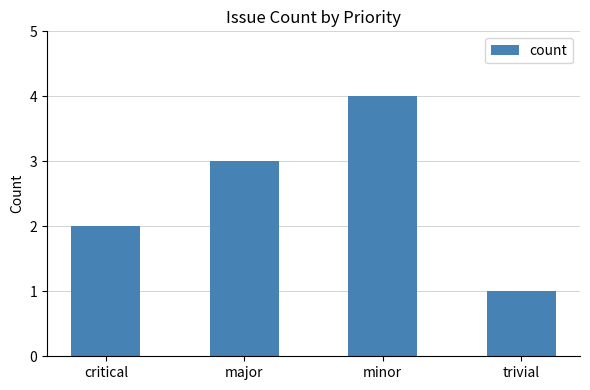

Which category has the lowest value across all series?

trivial